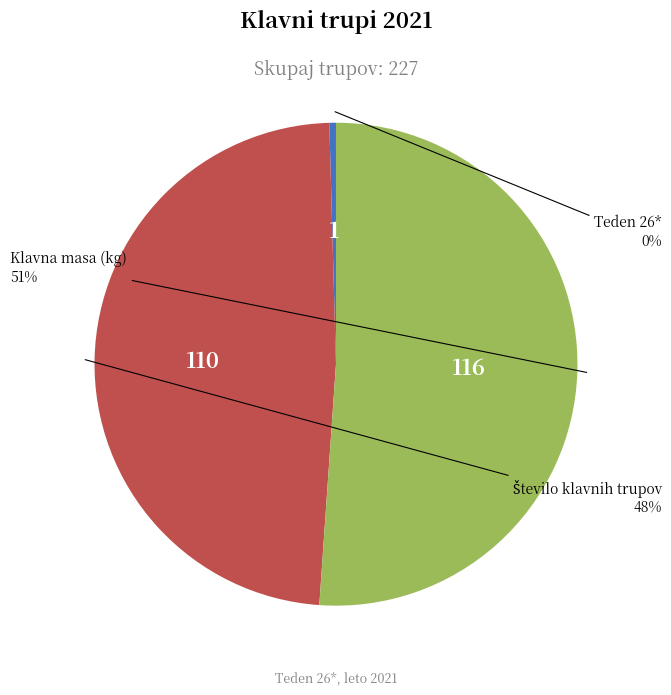

Which slice is the largest?

Klavna masa (kg)